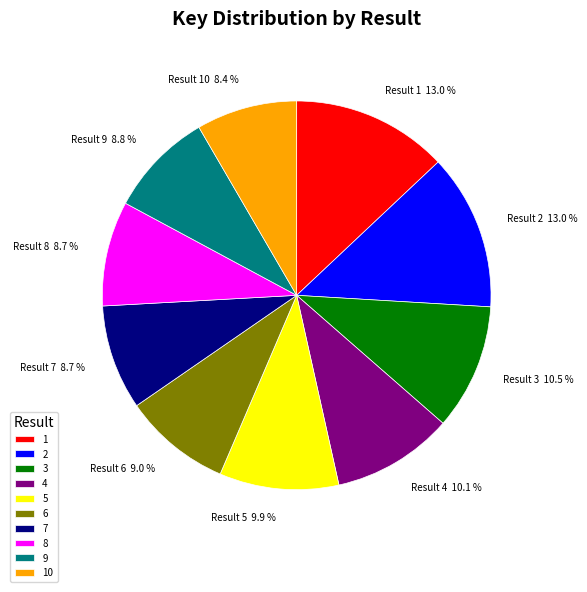

How much of the chart is everything except 4?

89.9%